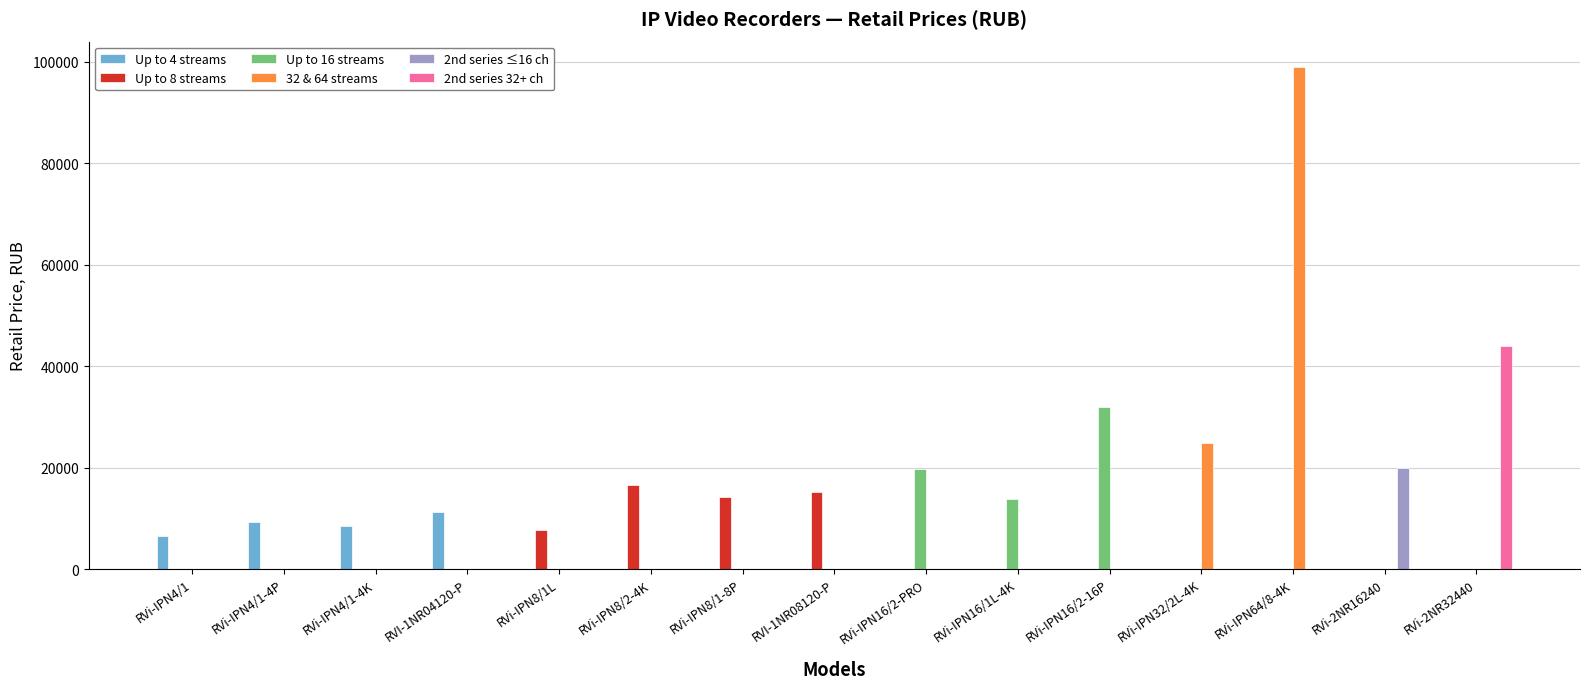

Which category has the highest value in the Up to 8 streams series?

RVi-IPN4/1